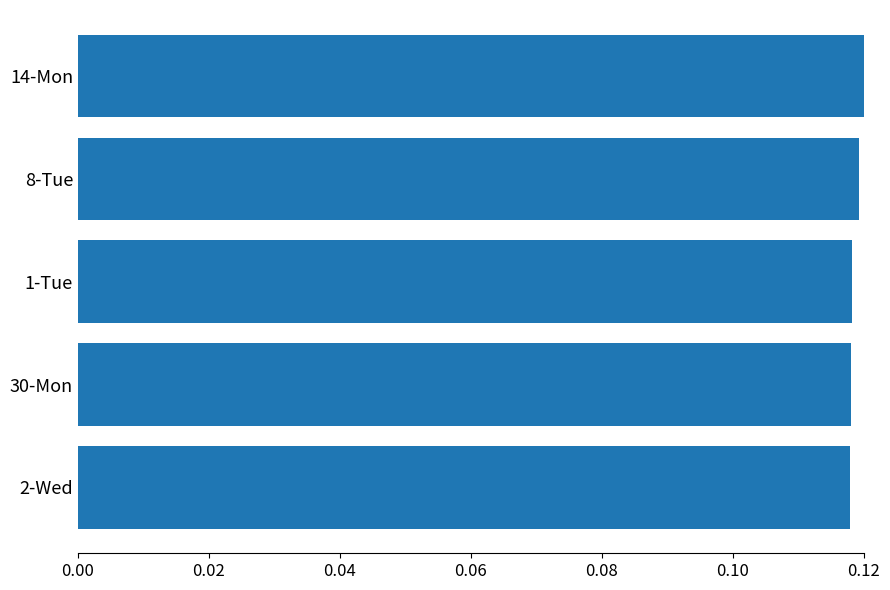

What is the label of the 1st bar from the bottom?

2-Wed